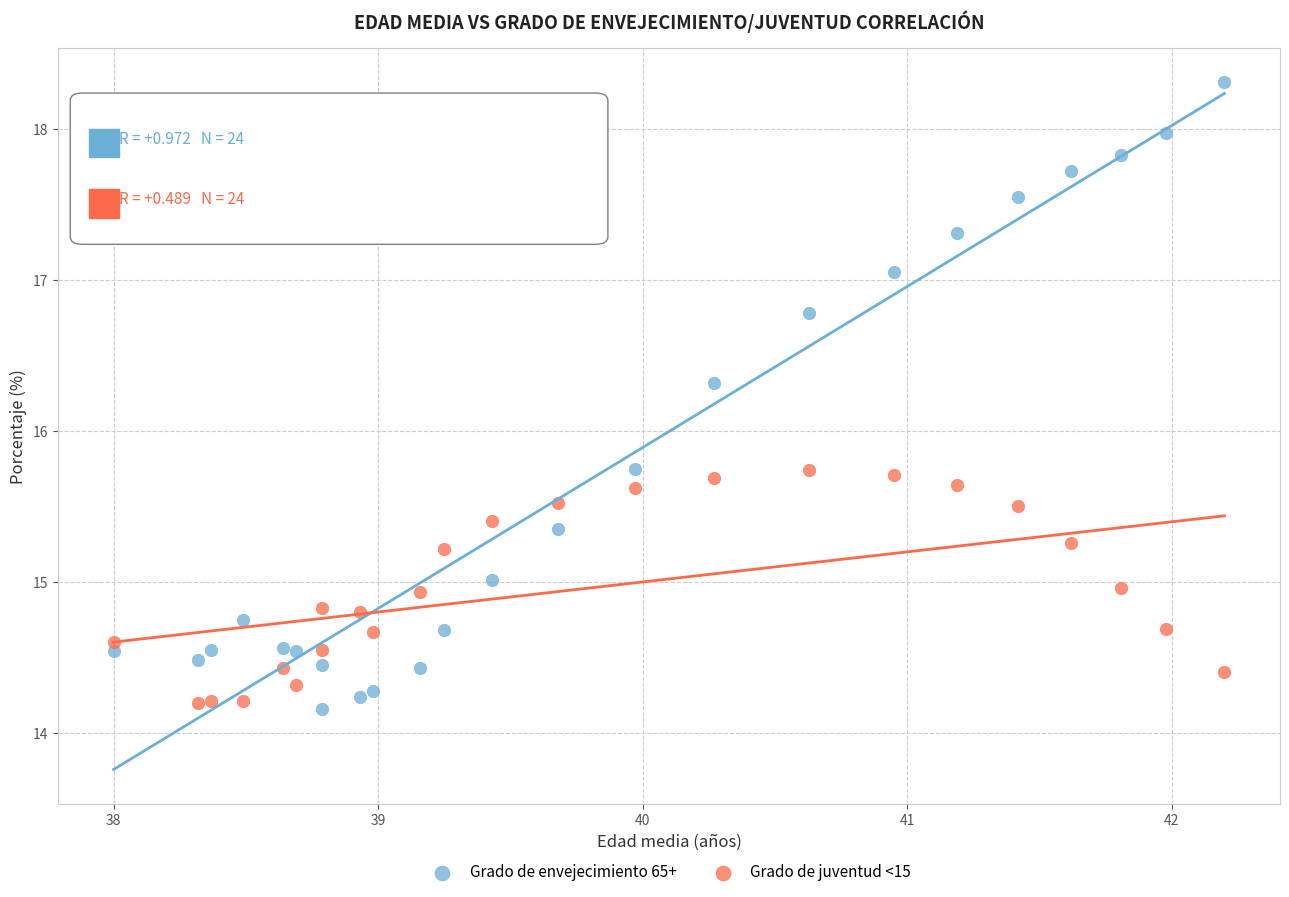

Across all data points, what is the range of X values (max minus min)?

4.2